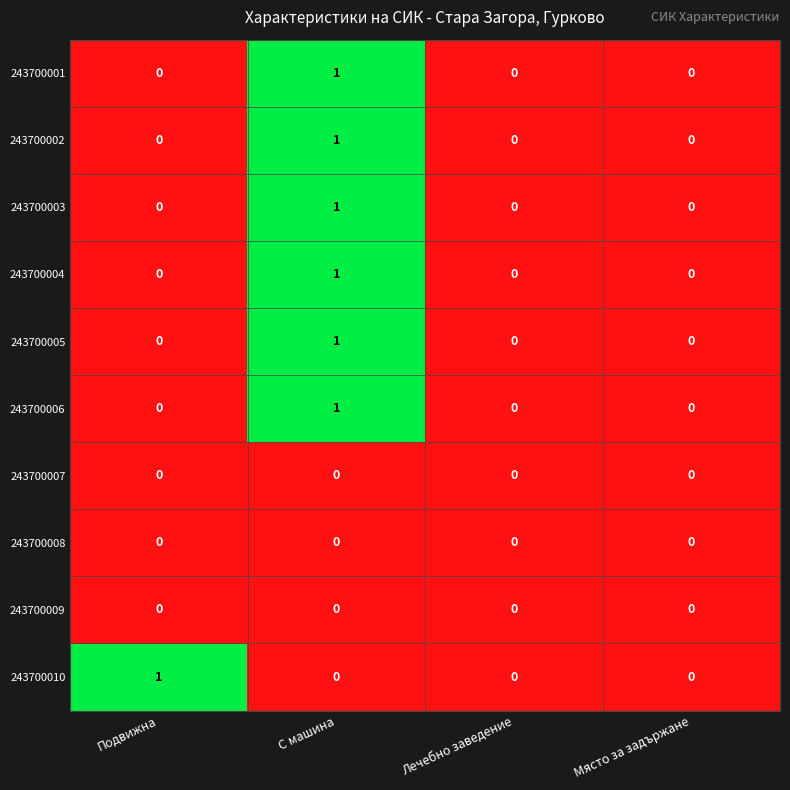

Count the number of categories in the chart.

4